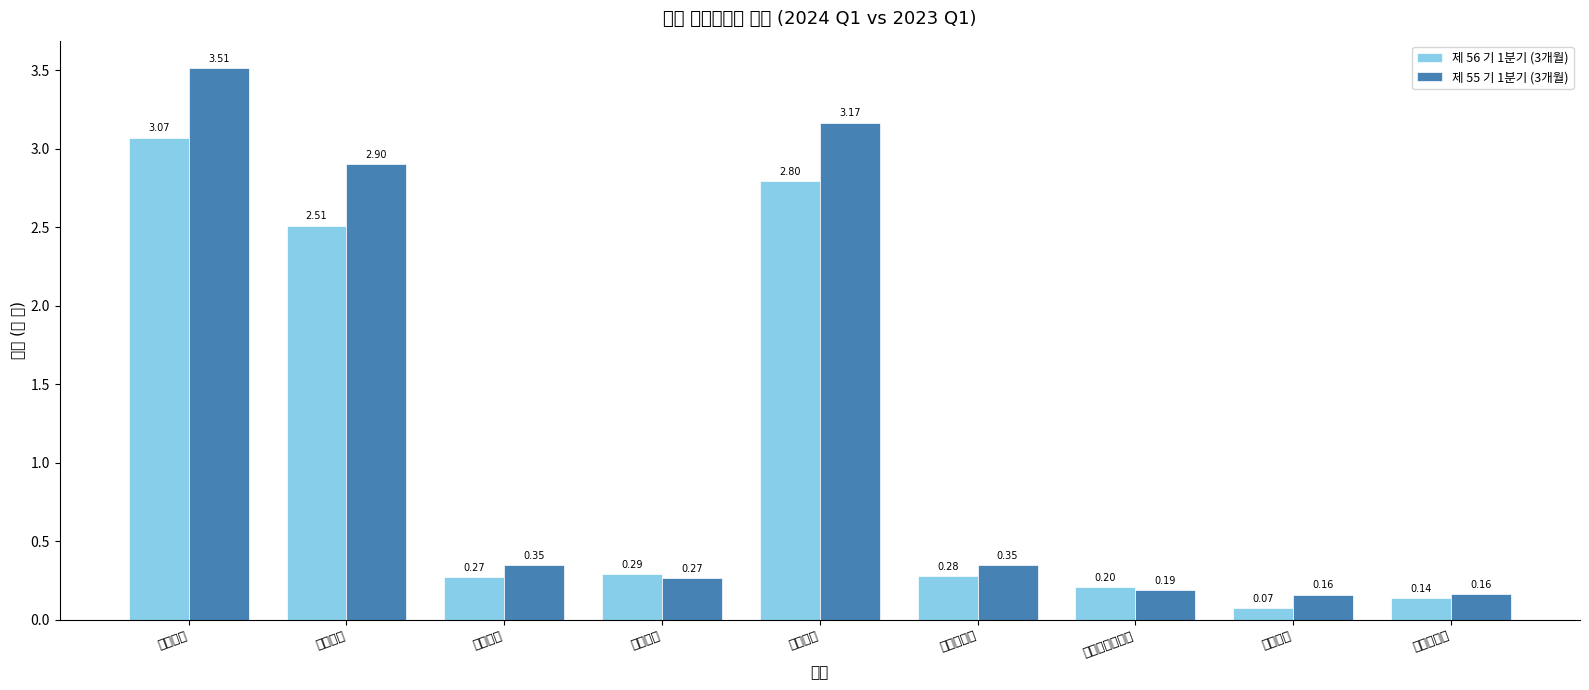

How many series are shown in this chart?

2